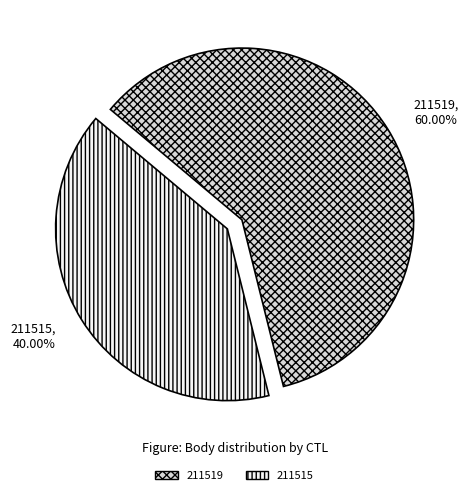

Which slice is the largest?

211519